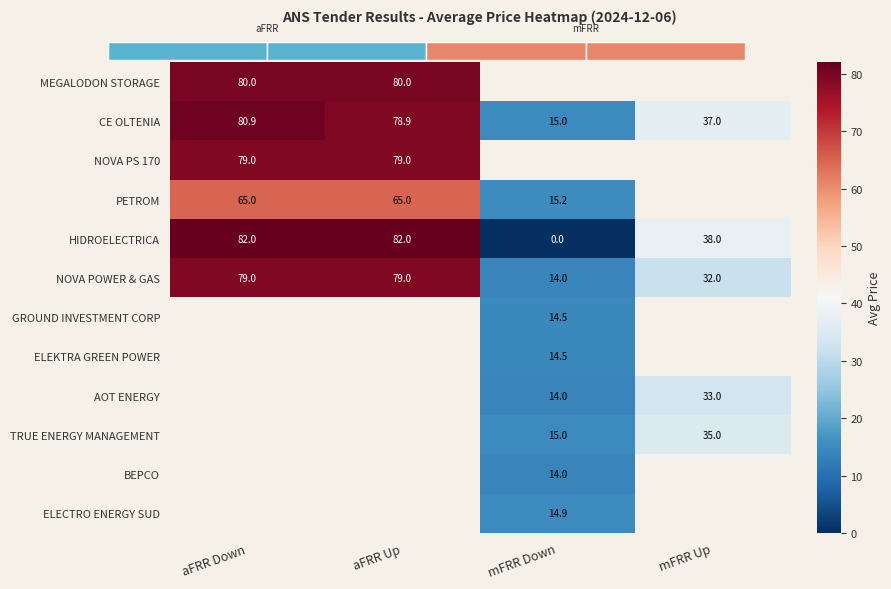

What is the approximate value of NOVA POWER & GAS at mFRR Up?

32.0